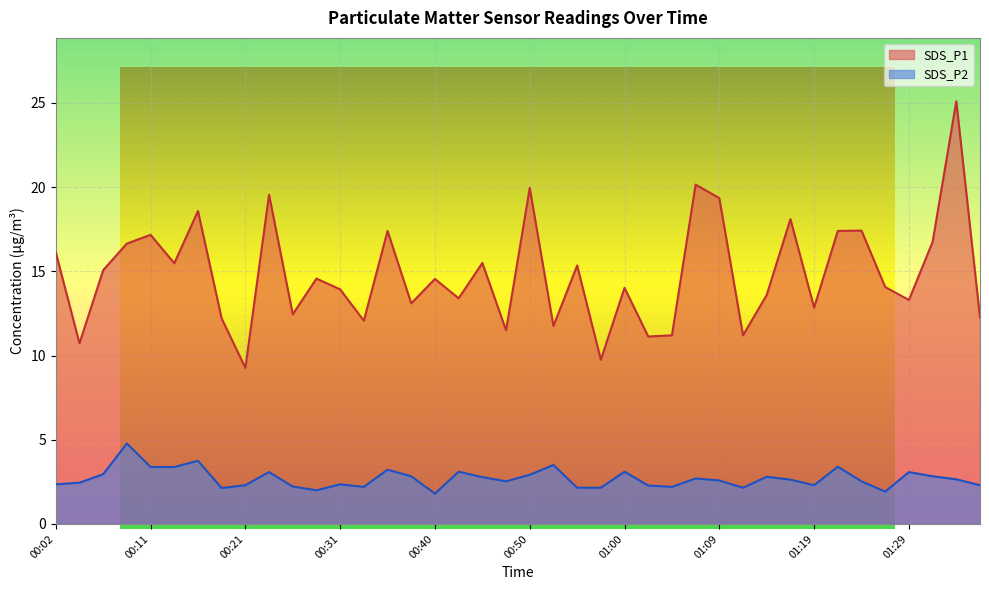

What is the spread (max minus min) of values at 01:02?

8.9